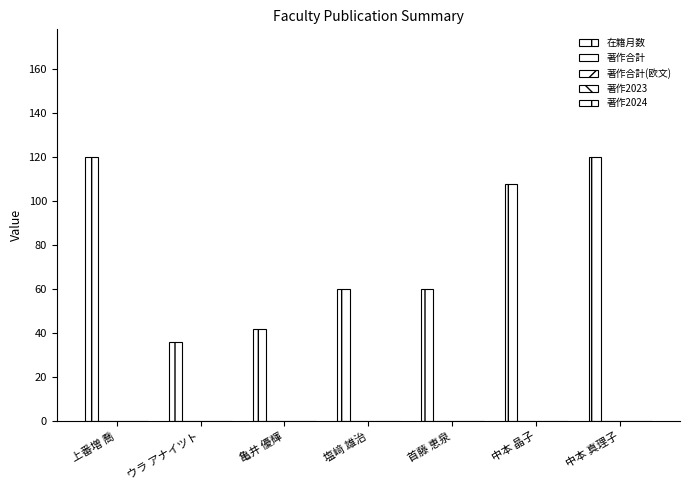

How many bars are there in total?

7